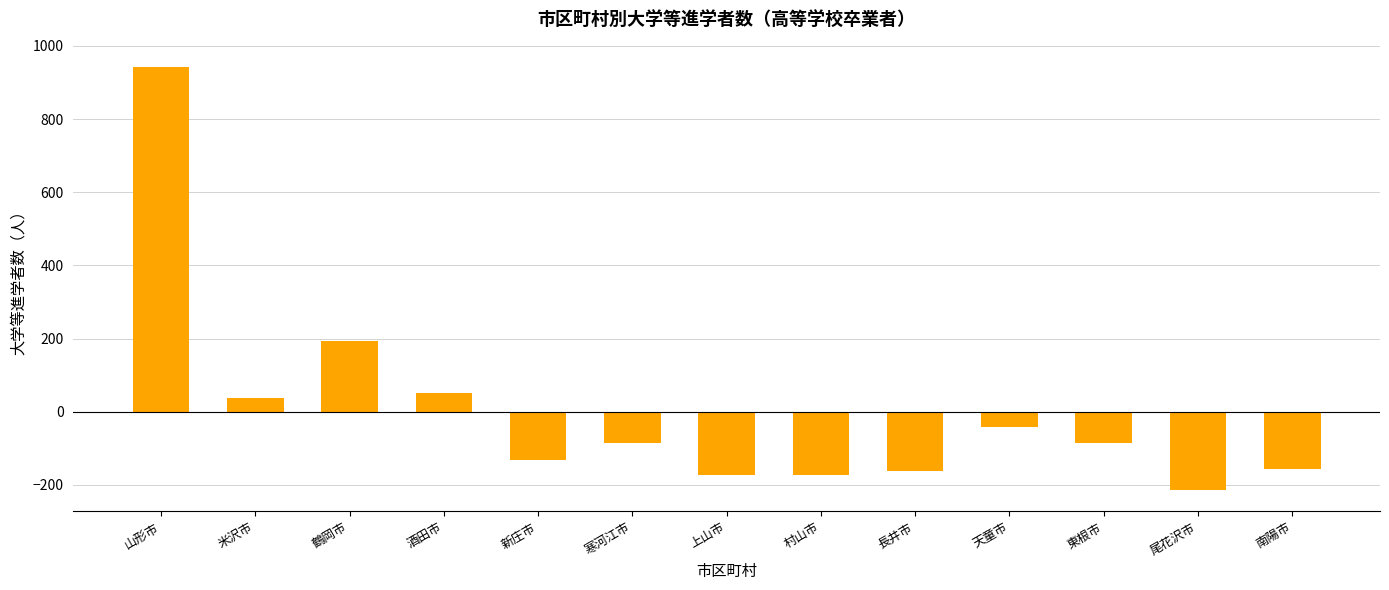

Count the number of categories in the chart.

13